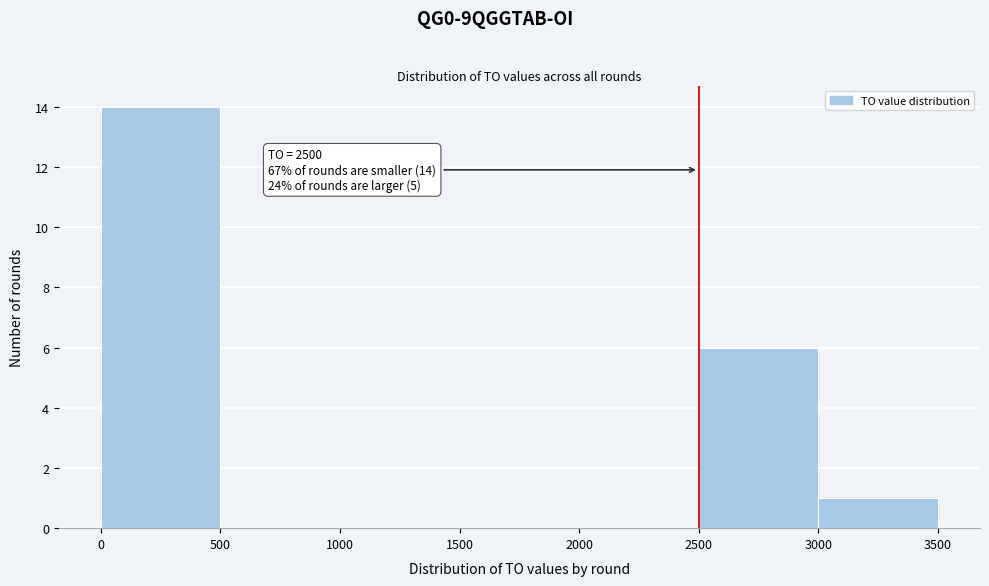

Which range on the x-axis has the tallest bar?

0 to 500